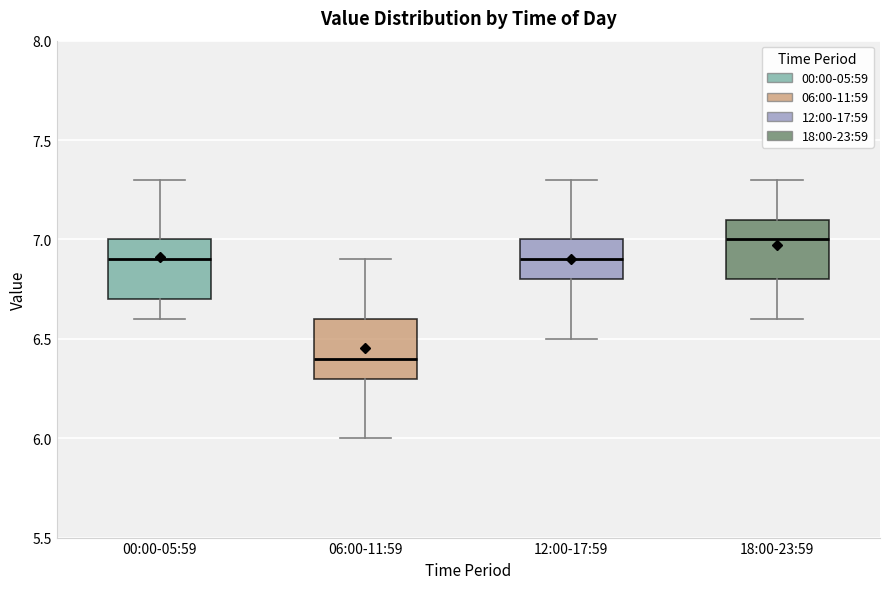

Reading left to right, read every box against the y-axis: the position of its median line, the range the box covers, and the ends of its whiskers. The values are not printed on the chart, so give them approximately, as read against the axis.

00:00-05:59: median 6.9, box 6.7 to 7.0, whiskers 6.6 to 7.3
06:00-11:59: median 6.4, box 6.3 to 6.6, whiskers 6.0 to 6.9
12:00-17:59: median 6.9, box 6.8 to 7.0, whiskers 6.5 to 7.3
18:00-23:59: median 7.0, box 6.8 to 7.1, whiskers 6.6 to 7.3